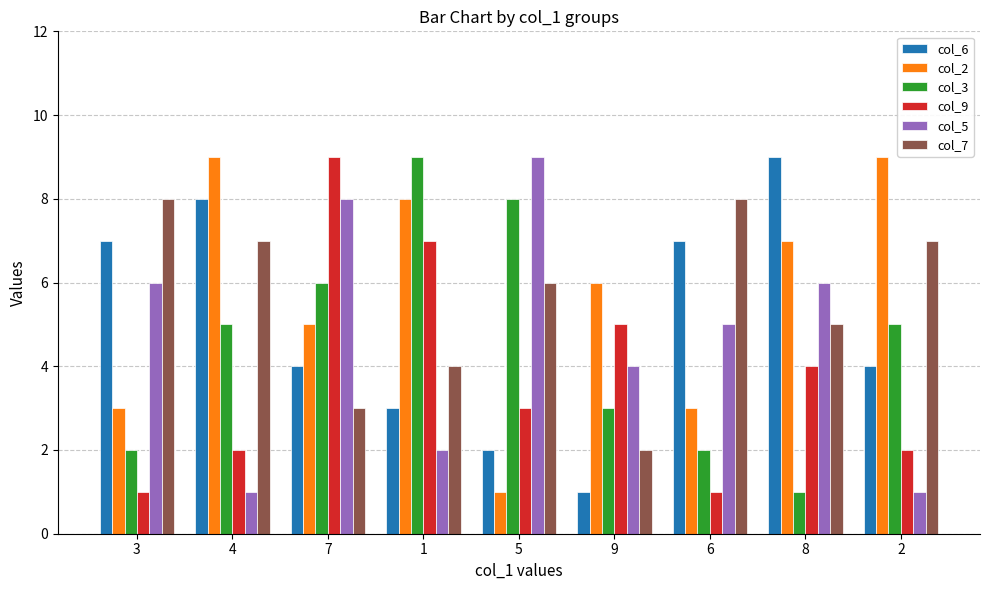

What are all the series names shown in the legend?

col_6, col_2, col_3, col_9, col_5, col_7